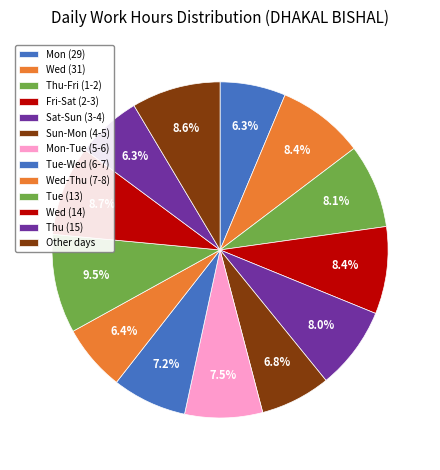

Is there a majority slice in this chart?

No